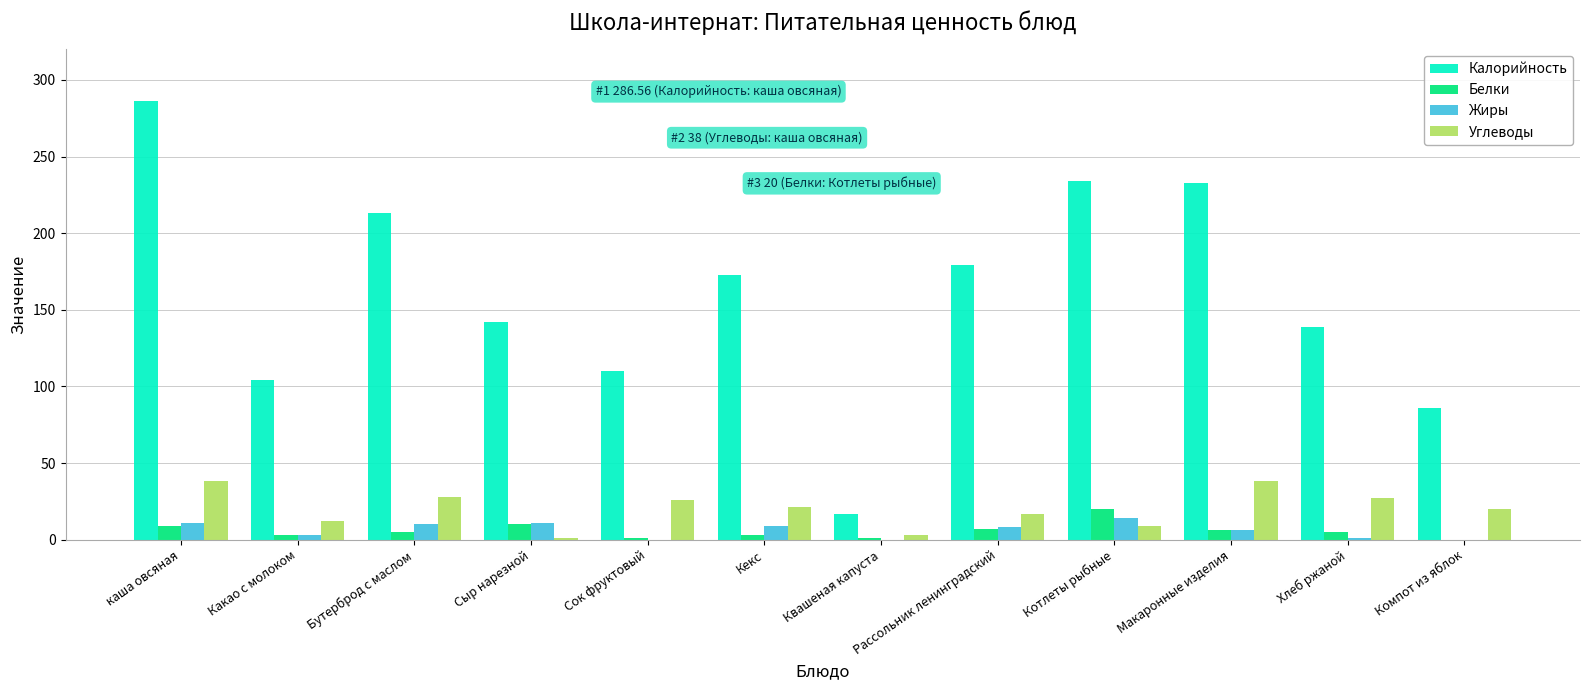

What is the sum of all Калорийность values?

1916.6